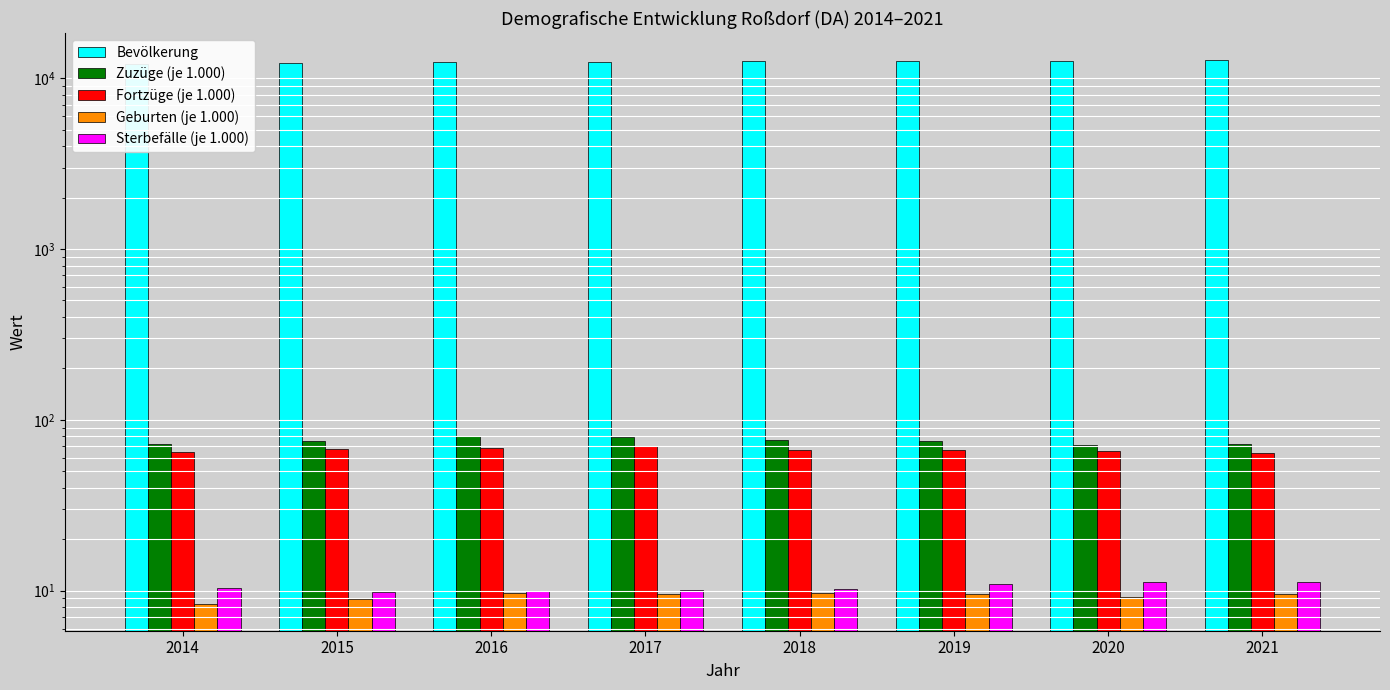

True or false: Zuzüge (je 1.000) has a value of 118.4 at 2015.

False